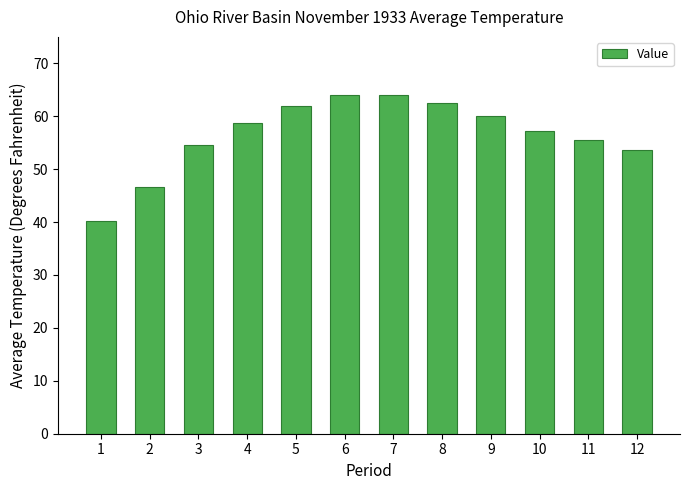

What is the smallest value displayed?

40.2